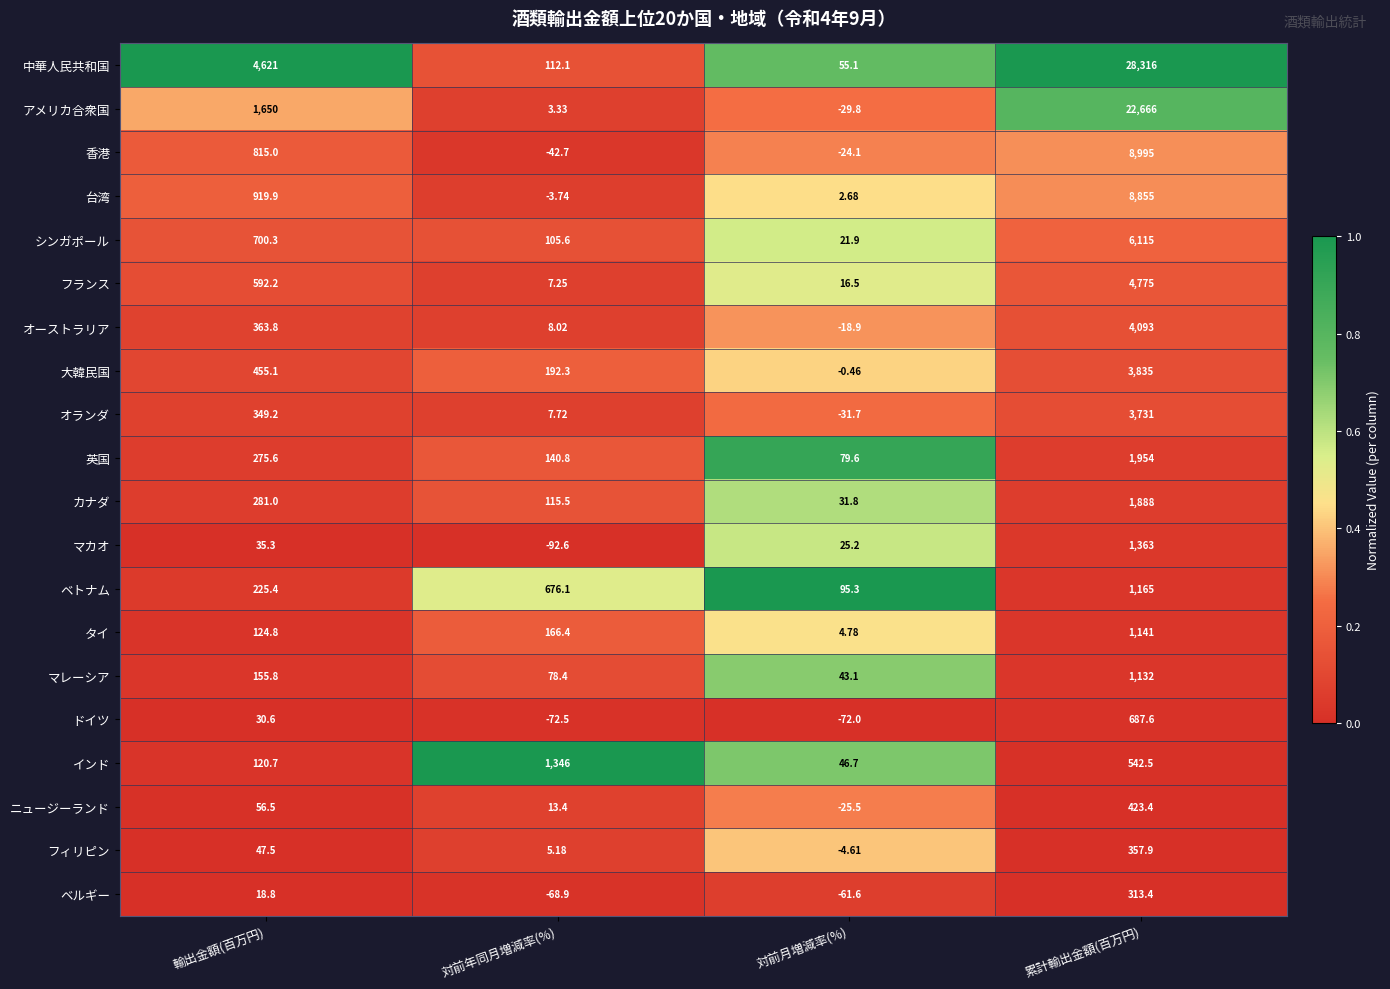

Which series has the largest total across all categories?

中華人民共和国